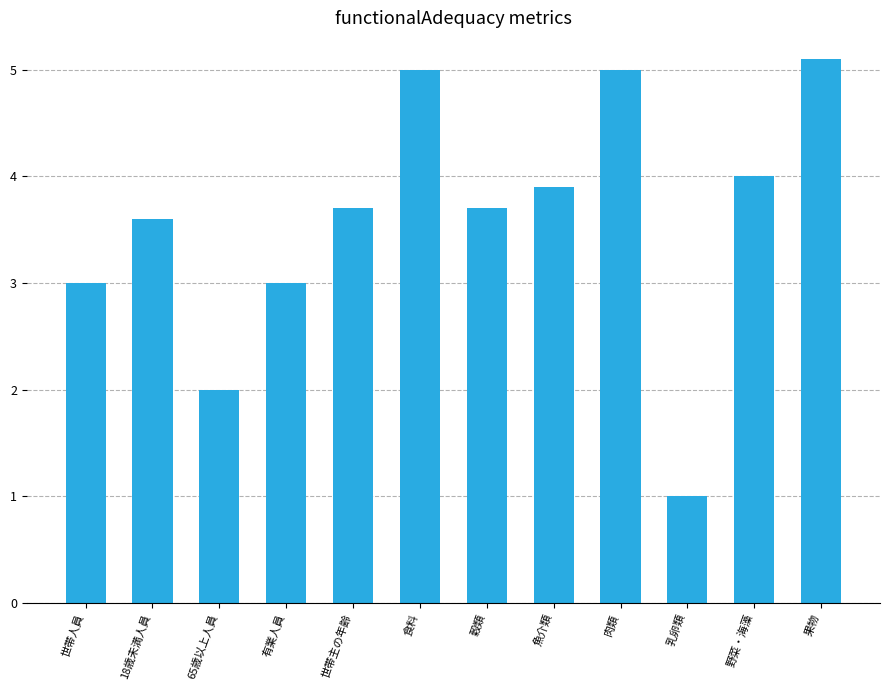

What is the sum of the values at 65歳以上人員 and 世帯主の年齢?

5.7